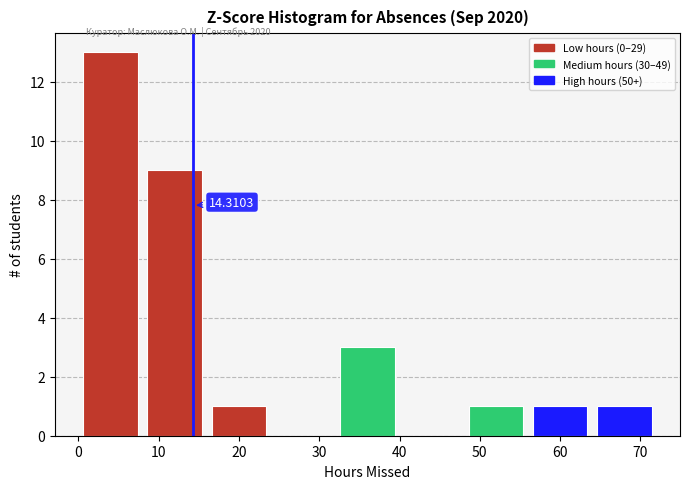

Over which range of the x-axis is the bar tallest?

0 to 8